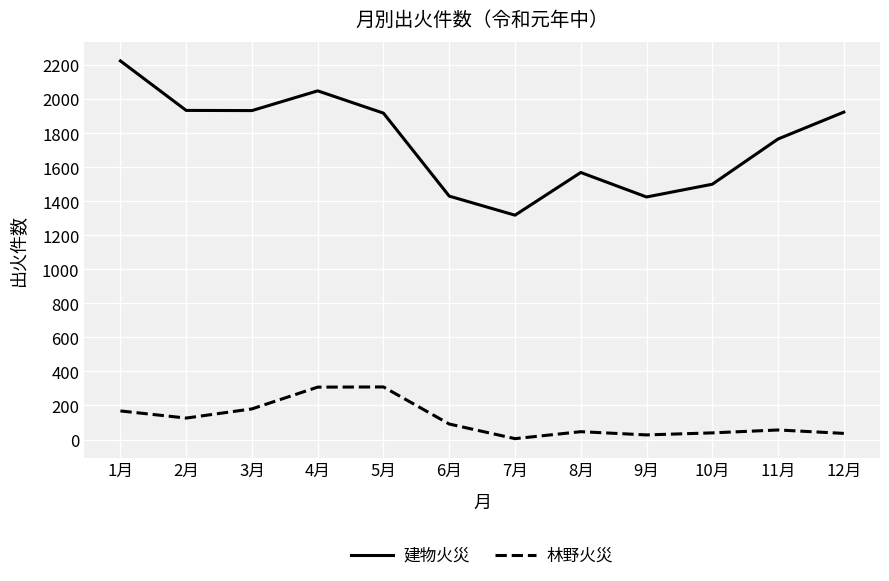

Which category has the lowest value across all series?

7月